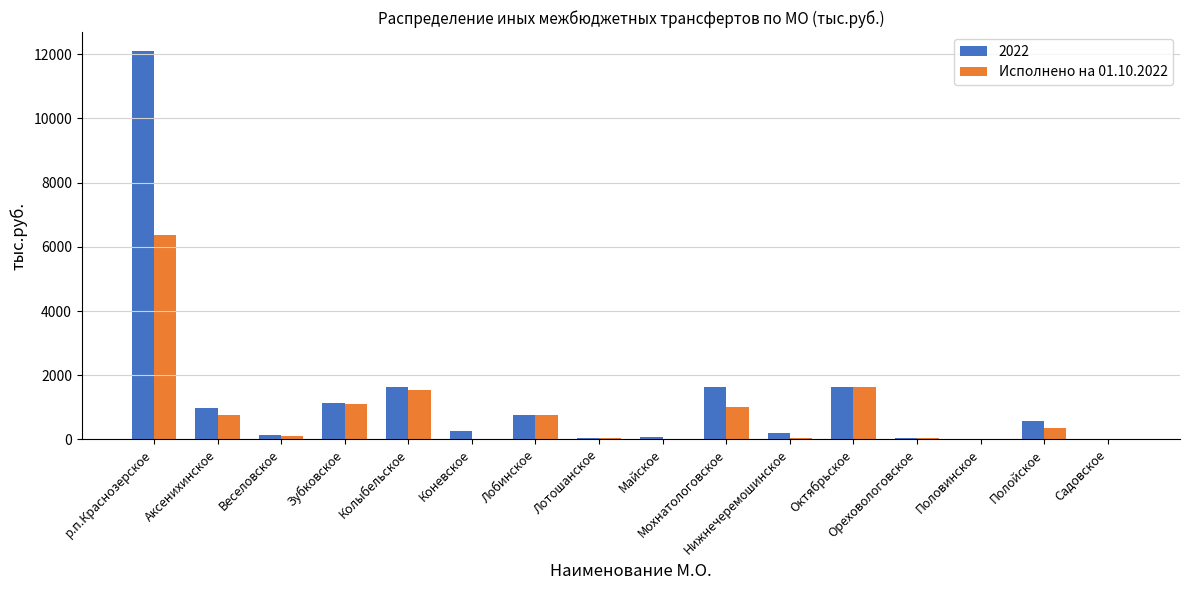

What is the sum of all 2022 values?

21190.7